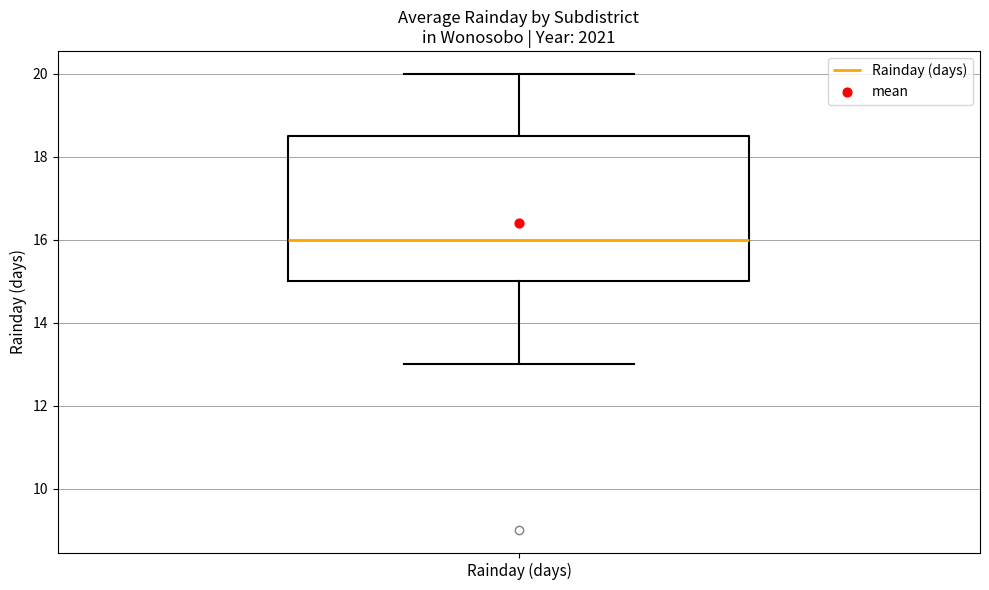

Read this box plot against the y-axis: the position of the median line, the range covered by the box, and the ends of both whiskers. The values are not printed on the chart, so give them approximately, as read against the axis.

median 16.0, box 15.0 to 18.6, whiskers 13.0 to 20.0